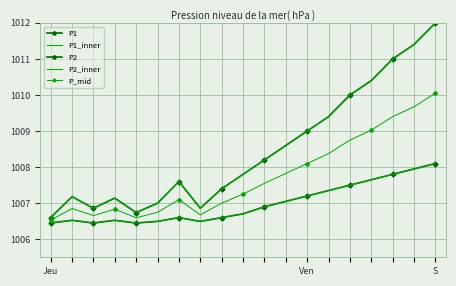

What is the difference between the maximum and second lowest values in the P2 series?

1.6